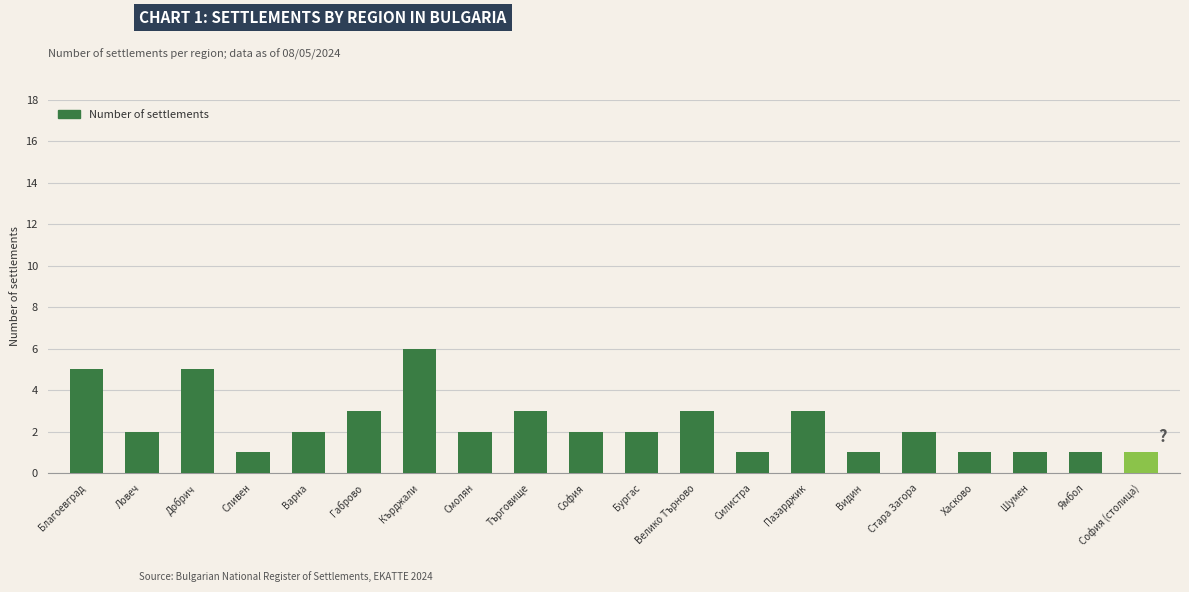

Which category has the highest value across all series?

Кърджали